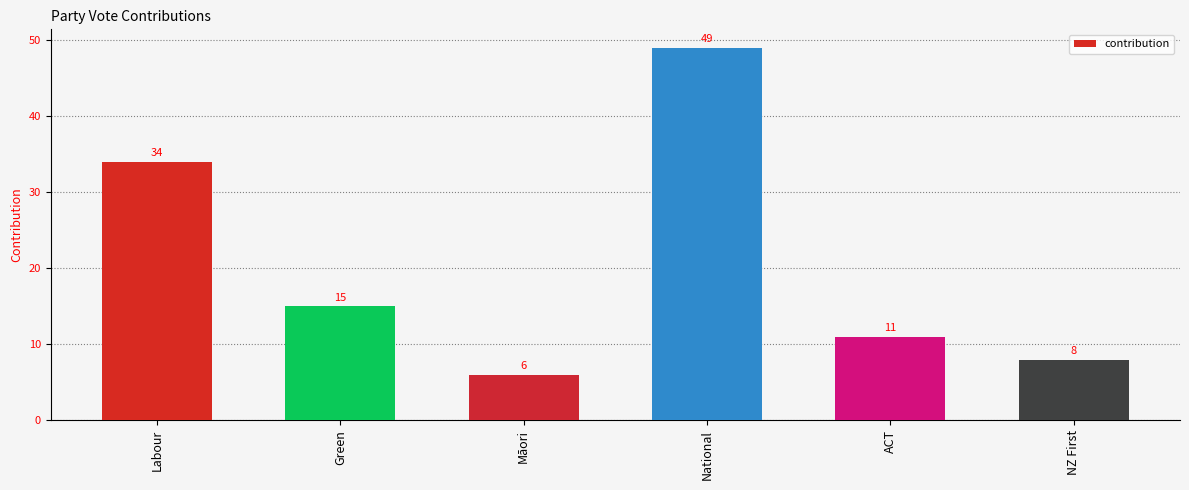

What is the change in value from Green to National?

+34